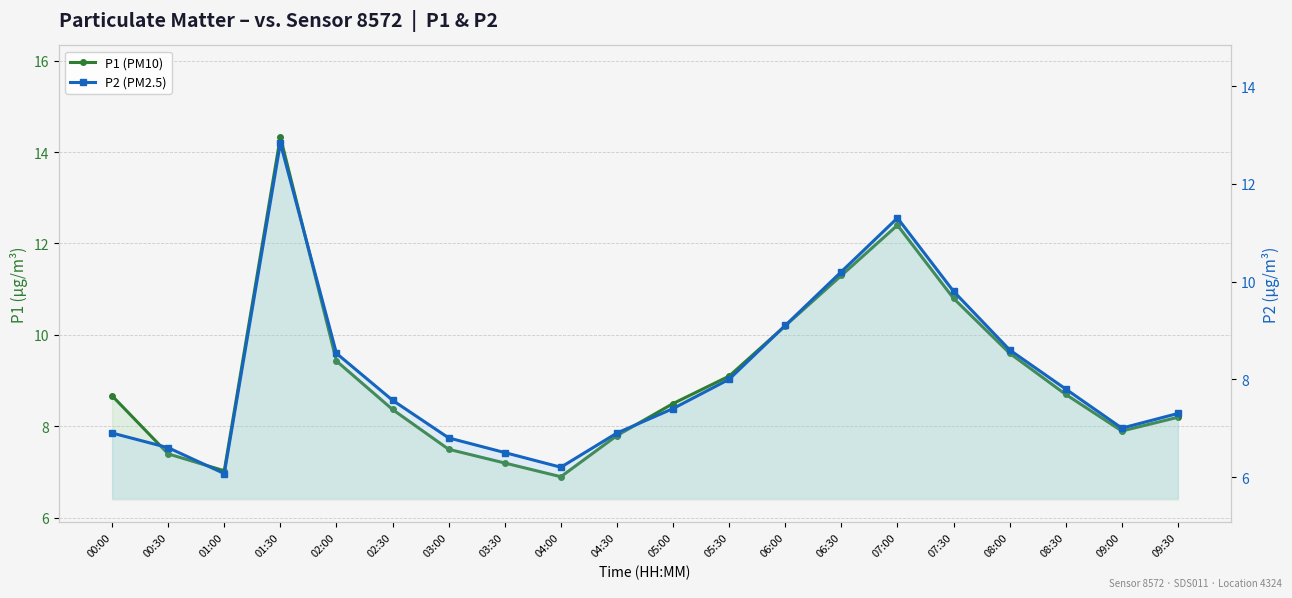

List the series in order of their overall mean, highest first.

P1 (PM10), P2 (PM2.5)